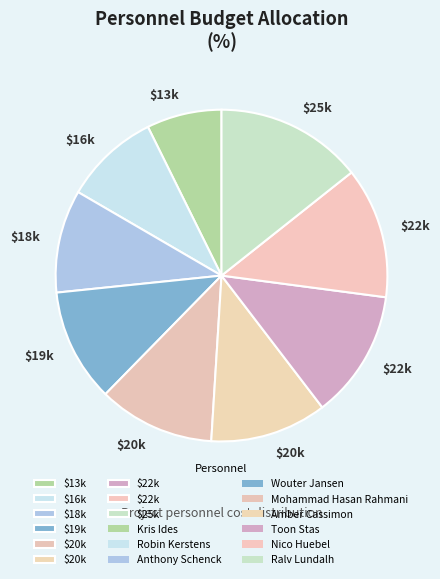

How many segments does this pie chart have?

9